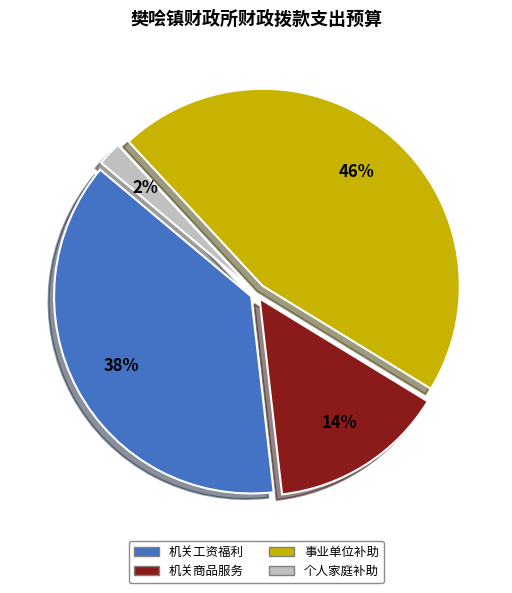

Is there a majority slice in this chart?

No